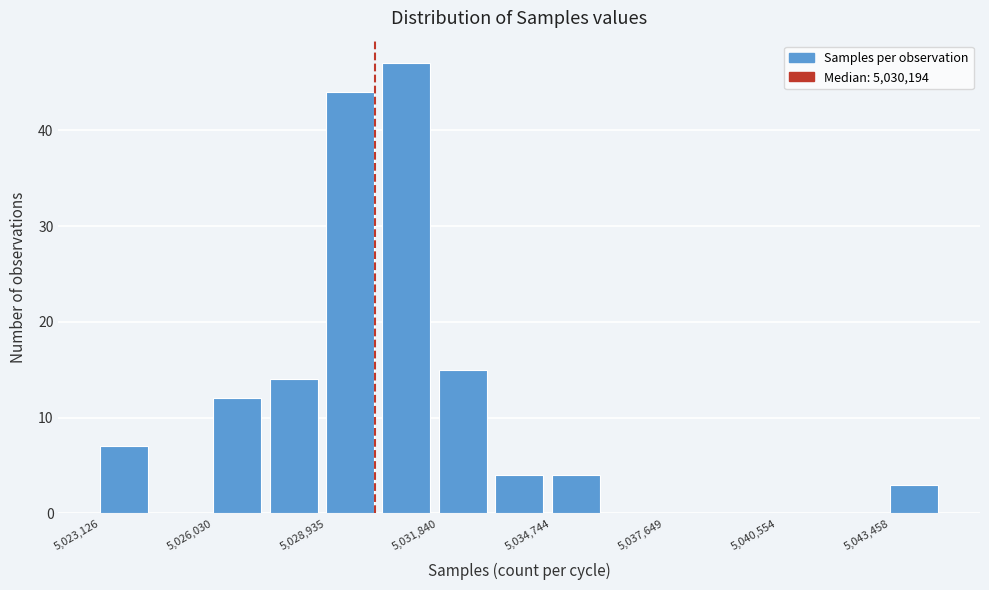

Around what value on the x-axis is the tallest bar? Give the approximate position of its centre, as read against the axis.

5031000